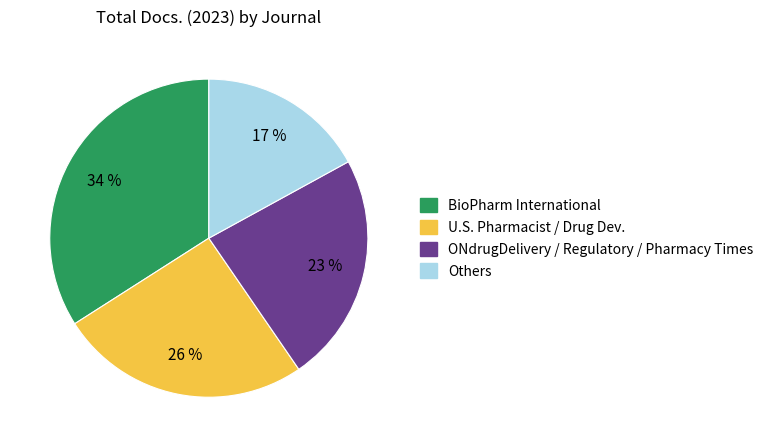

Is BioPharm International the majority of the pie?

No